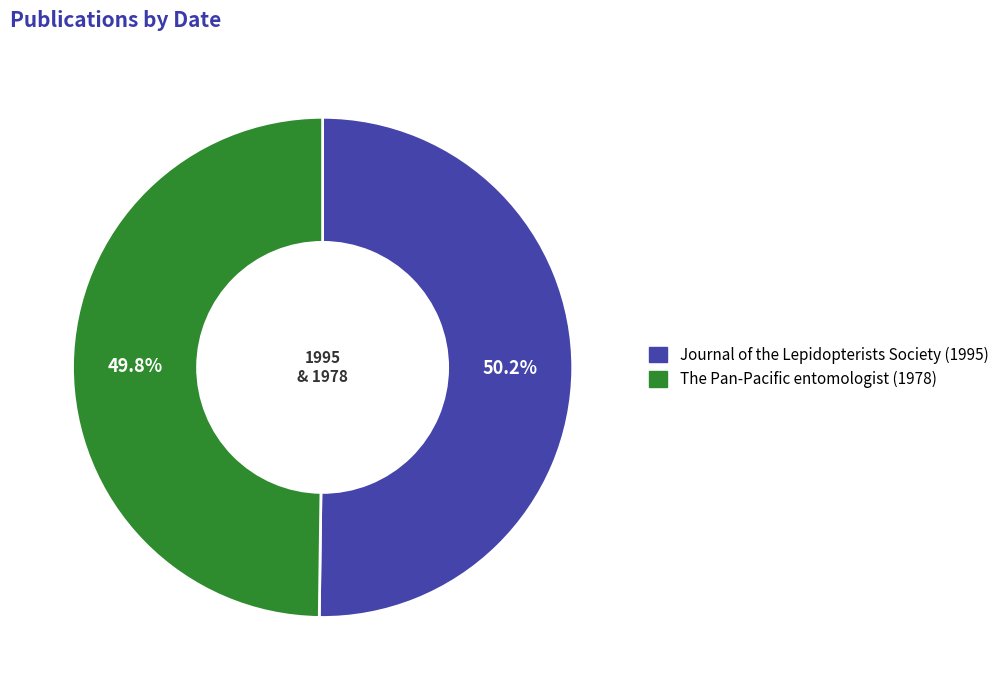

The The Pan-Pacific entomologist (1978) slice represents 41% of the pie. True or false?

False